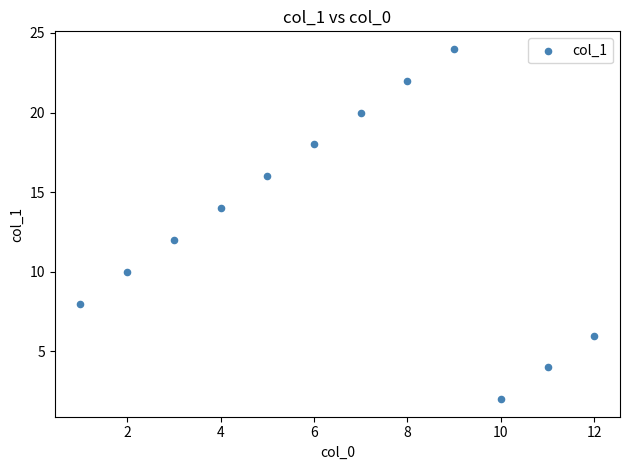

What is the range of Y values (max minus min)?

22